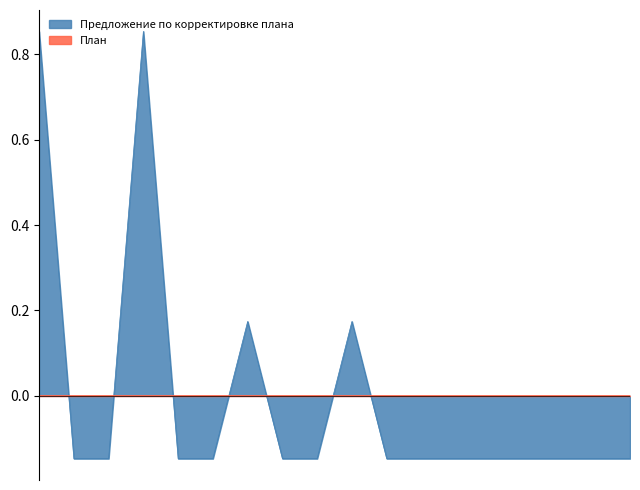

What is the label of the 14th point from the right?

1.4